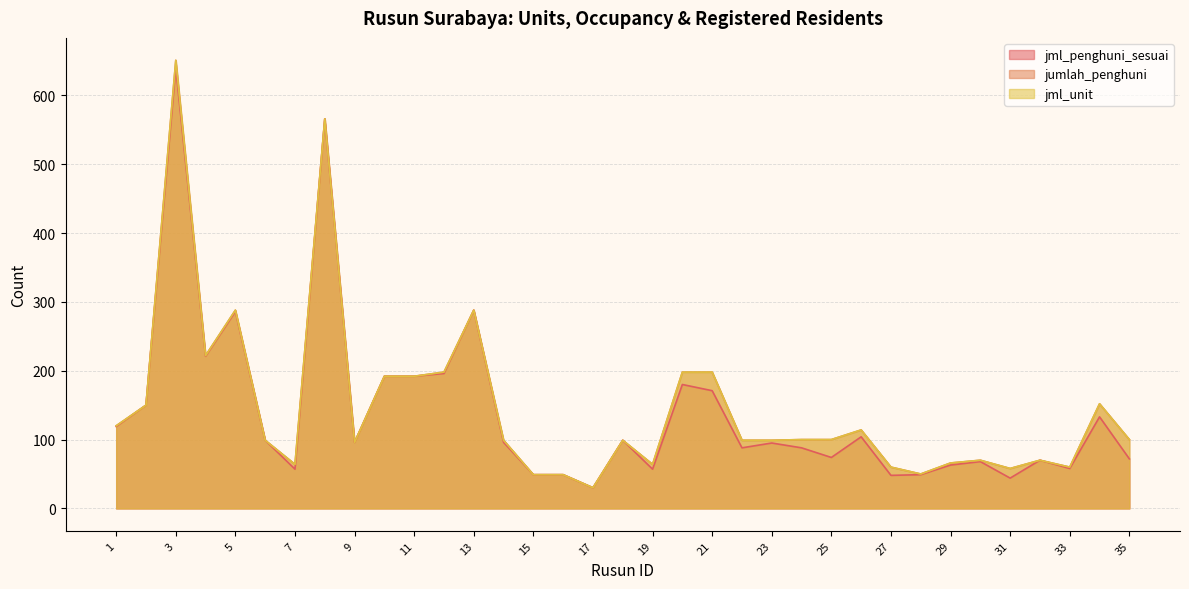

How many values in the jml_unit series are below 99?

13